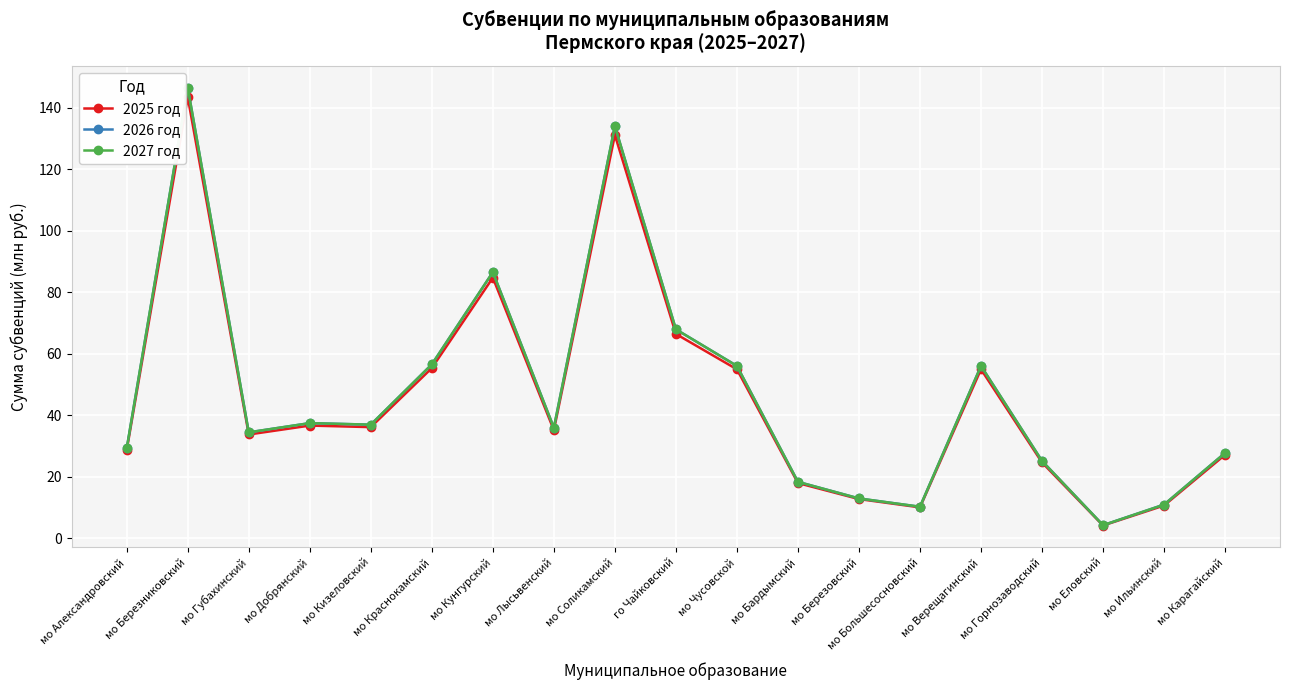

What is the total value across all series at мо Кизеловский?

109.9